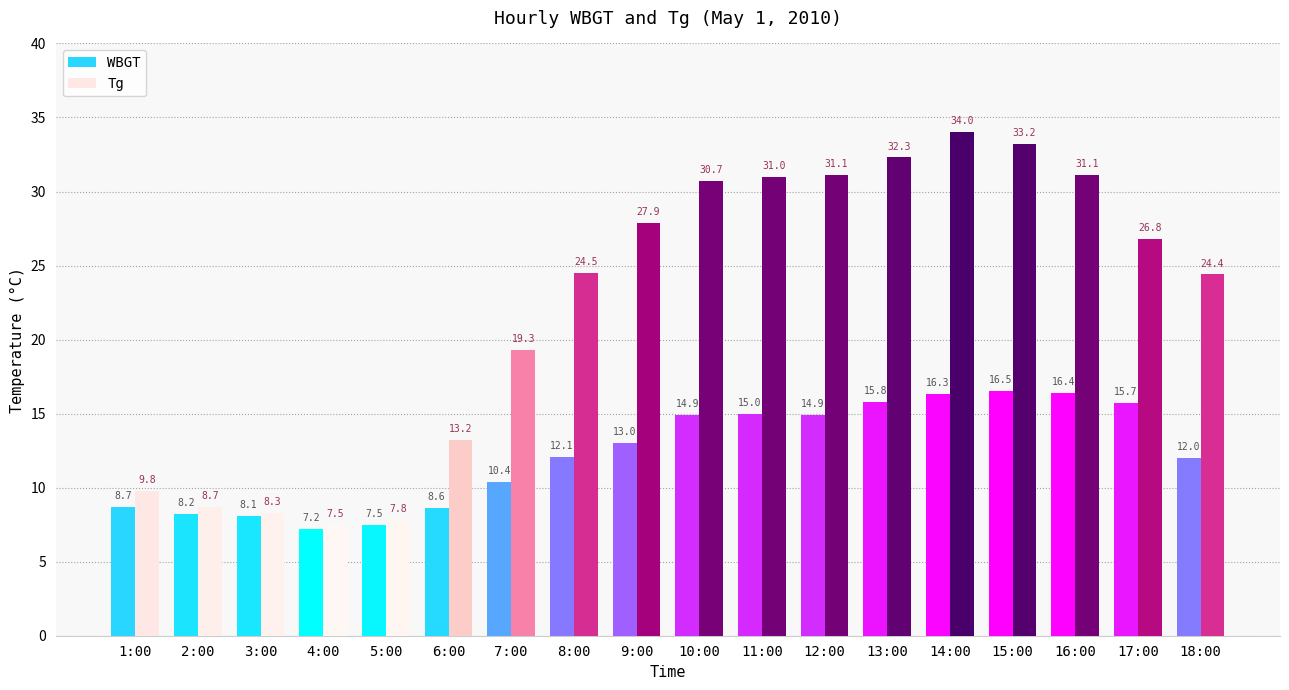

Which series has the largest range (max minus min)?

Tg